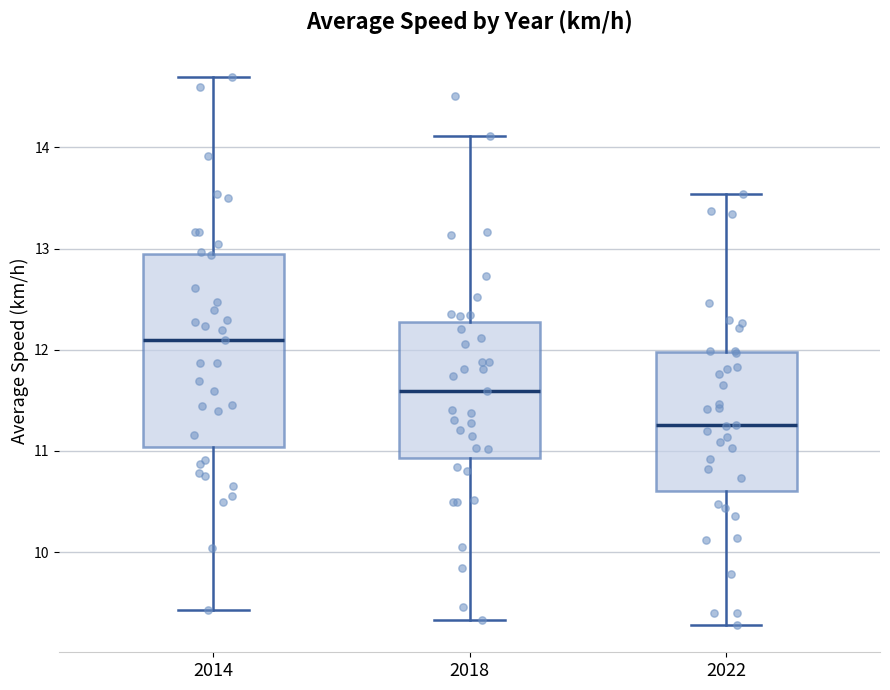

Reading left to right, read every box against the y-axis: the position of its median line, the range the box covers, and the ends of its whiskers. The values are not printed on the chart, so give them approximately, as read against the axis.

2014: median 12.1, box 11.0 to 12.9, whiskers 9.4 to 14.7
2018: median 11.6, box 10.9 to 12.3, whiskers 9.3 to 14.1
2022: median 11.3, box 10.6 to 12.0, whiskers 9.3 to 13.5